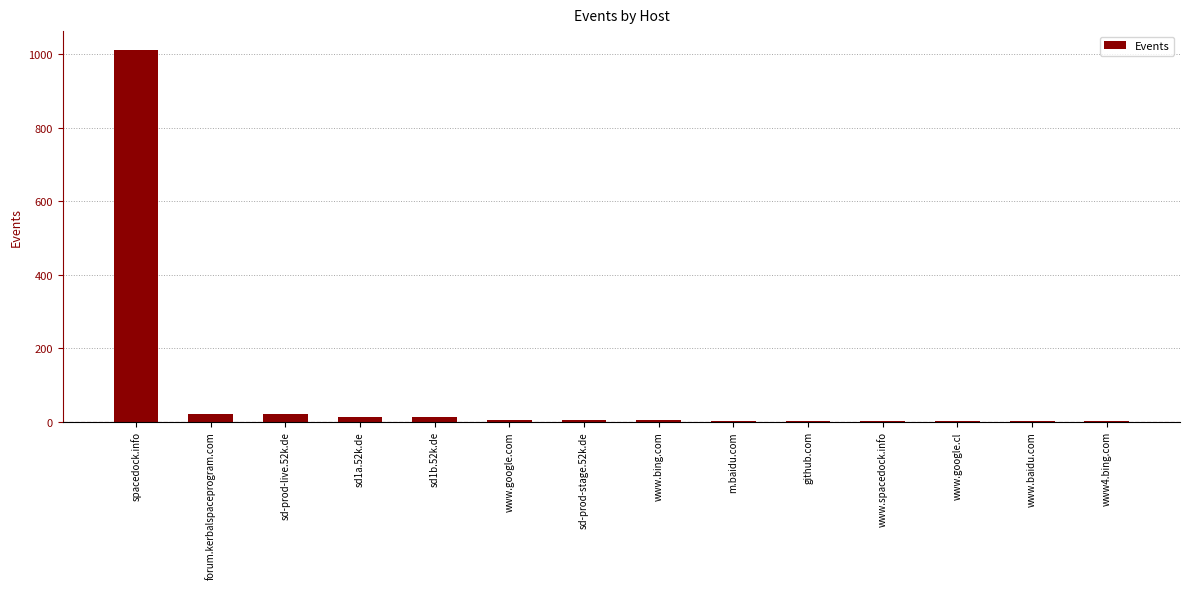

The value at www.google.cl is 1. True or false?

True